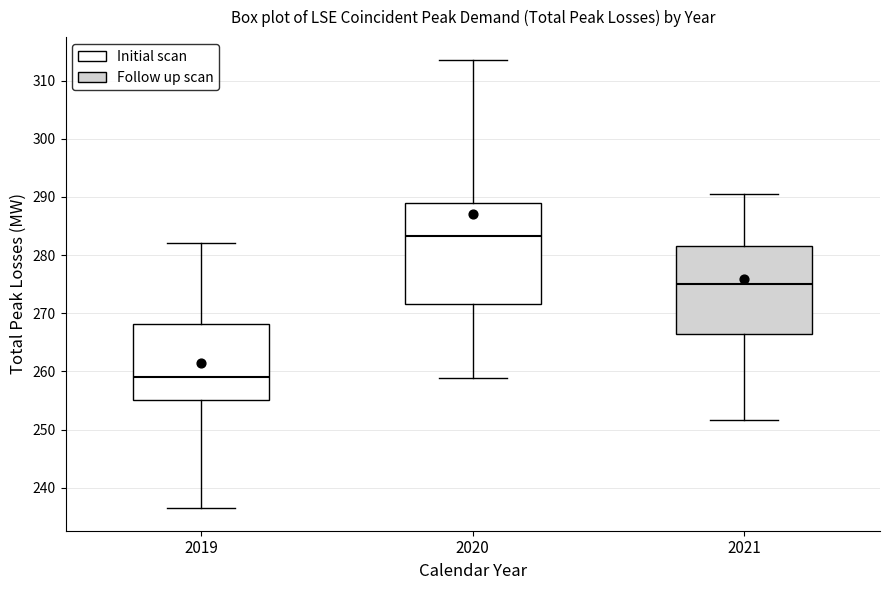

Reading left to right, read every box against the y-axis: the position of its median line, the range the box covers, and the ends of its whiskers. The values are not printed on the chart, so give them approximately, as read against the axis.

2019: median 259, box 255 to 268, whiskers 236 to 282
2020: median 283, box 272 to 289, whiskers 259 to 314
2021: median 275, box 266 to 282, whiskers 252 to 290